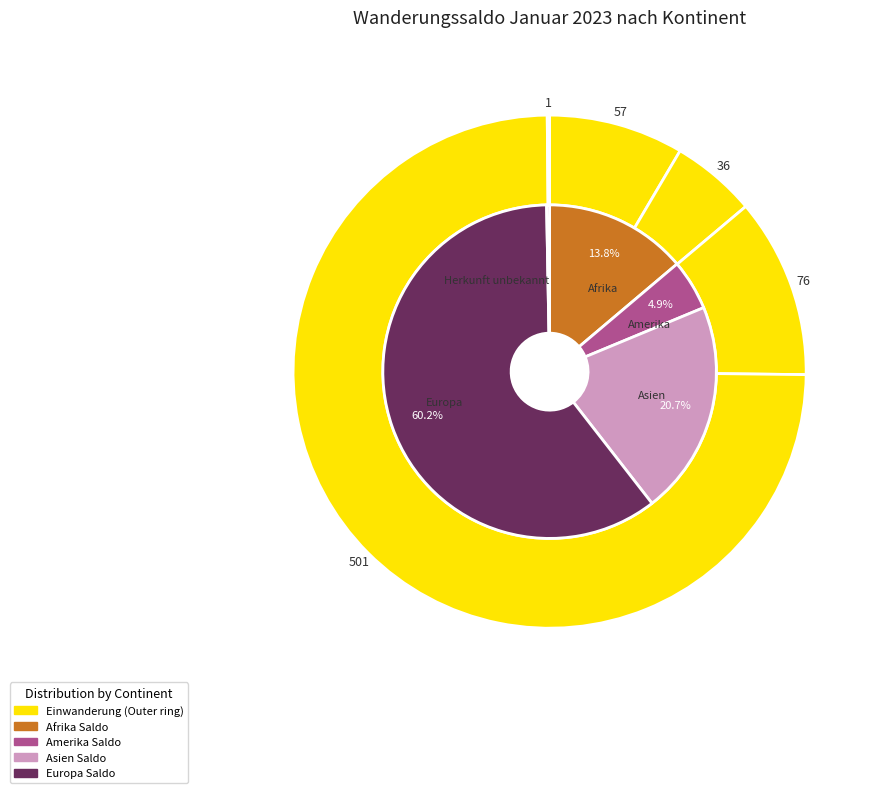

Which slice represents more than half of the pie?

Europa